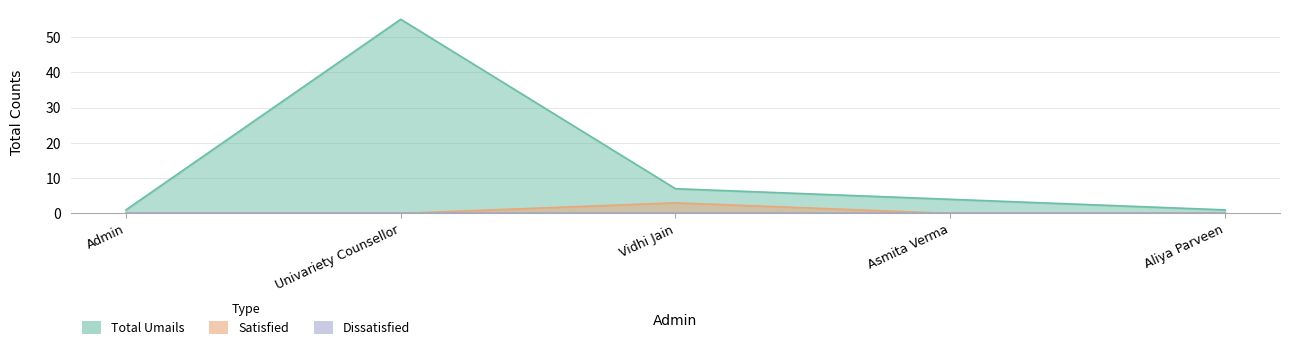

What is the value of the Total Umails point at the 4th from the left?

4